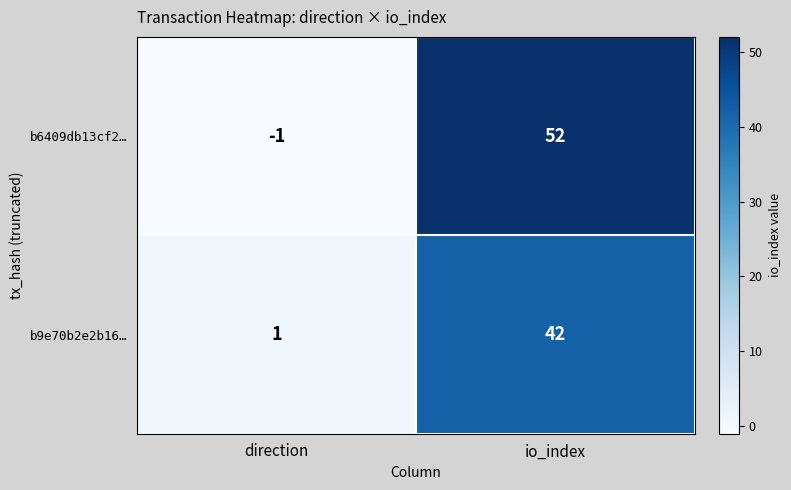

What is the maximum value for b9e70b2e2b16…?

42